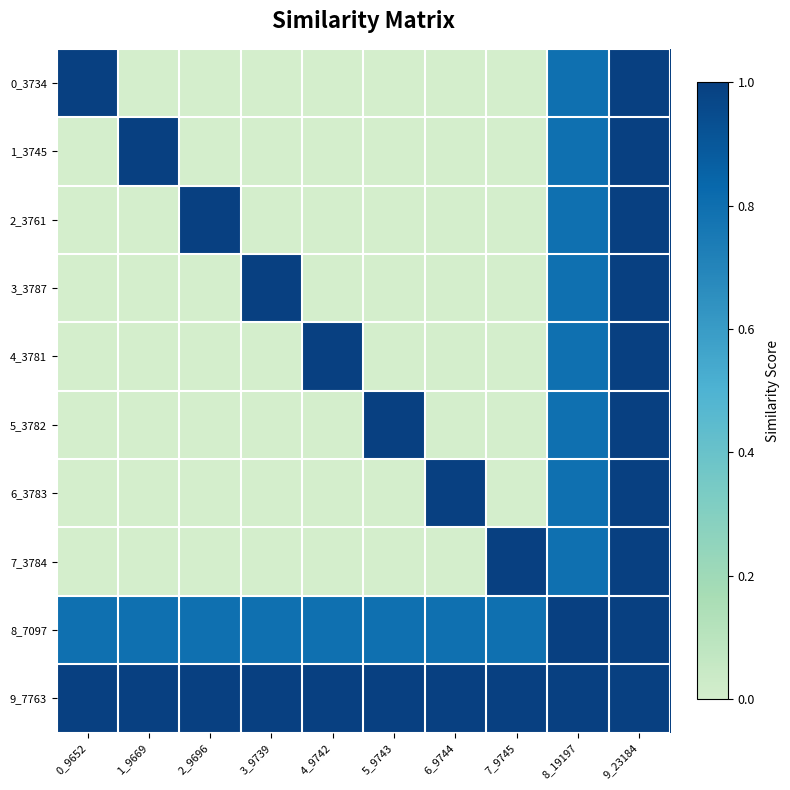

Reading right to left, what are all the values shown in this chart?

0_3734: 9_23184=1.0	8_19197=0.8	7_9745=0.0	6_9744=0.0	5_9743=0.0	4_9742=0.0	3_9739=0.0	2_9696=0.0	1_9669=0.0	0_9652=1.0
1_3745: 9_23184=1.0	8_19197=0.8	7_9745=0.0	6_9744=0.0	5_9743=0.0	4_9742=0.0	3_9739=0.0	2_9696=0.0	1_9669=1.0	0_9652=0.0
2_3761: 9_23184=1.0	8_19197=0.8	7_9745=0.0	6_9744=0.0	5_9743=0.0	4_9742=0.0	3_9739=0.0	2_9696=1.0	1_9669=0.0	0_9652=0.0
3_3787: 9_23184=1.0	8_19197=0.8	7_9745=0.0	6_9744=0.0	5_9743=0.0	4_9742=0.0	3_9739=1.0	2_9696=0.0	1_9669=0.0	0_9652=0.0
4_3781: 9_23184=1.0	8_19197=0.8	7_9745=0.0	6_9744=0.0	5_9743=0.0	4_9742=1.0	3_9739=0.0	2_9696=0.0	1_9669=0.0	0_9652=0.0
5_3782: 9_23184=1.0	8_19197=0.8	7_9745=0.0	6_9744=0.0	5_9743=1.0	4_9742=0.0	3_9739=0.0	2_9696=0.0	1_9669=0.0	0_9652=0.0
6_3783: 9_23184=1.0	8_19197=0.8	7_9745=0.0	6_9744=1.0	5_9743=0.0	4_9742=0.0	3_9739=0.0	2_9696=0.0	1_9669=0.0	0_9652=0.0
7_3784: 9_23184=1.0	8_19197=0.8	7_9745=1.0	6_9744=0.0	5_9743=0.0	4_9742=0.0	3_9739=0.0	2_9696=0.0	1_9669=0.0	0_9652=0.0
8_7097: 9_23184=1.0	8_19197=1.0	7_9745=0.8	6_9744=0.8	5_9743=0.8	4_9742=0.8	3_9739=0.8	2_9696=0.8	1_9669=0.8	0_9652=0.8
9_7763: 9_23184=1.0	8_19197=1.0	7_9745=1.0	6_9744=1.0	5_9743=1.0	4_9742=1.0	3_9739=1.0	2_9696=1.0	1_9669=1.0	0_9652=1.0